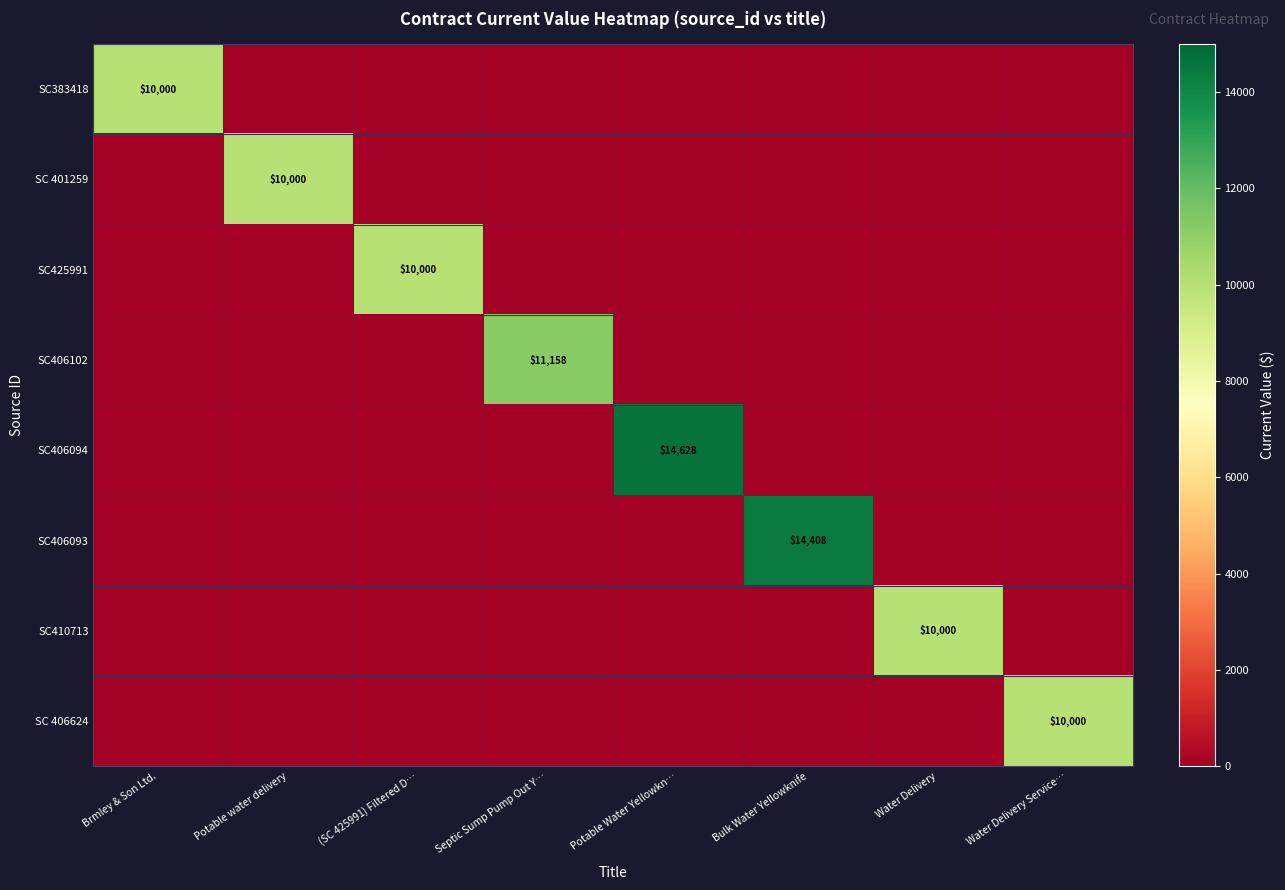

How many values in SC 401259 are above zero?

1